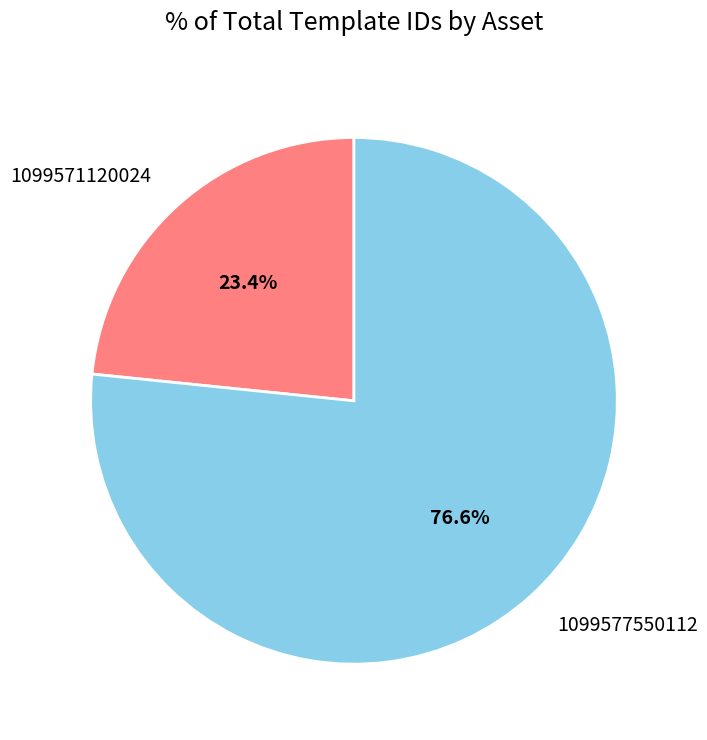

What percentage is the 1099577550112 slice, to the nearest percent?

77%